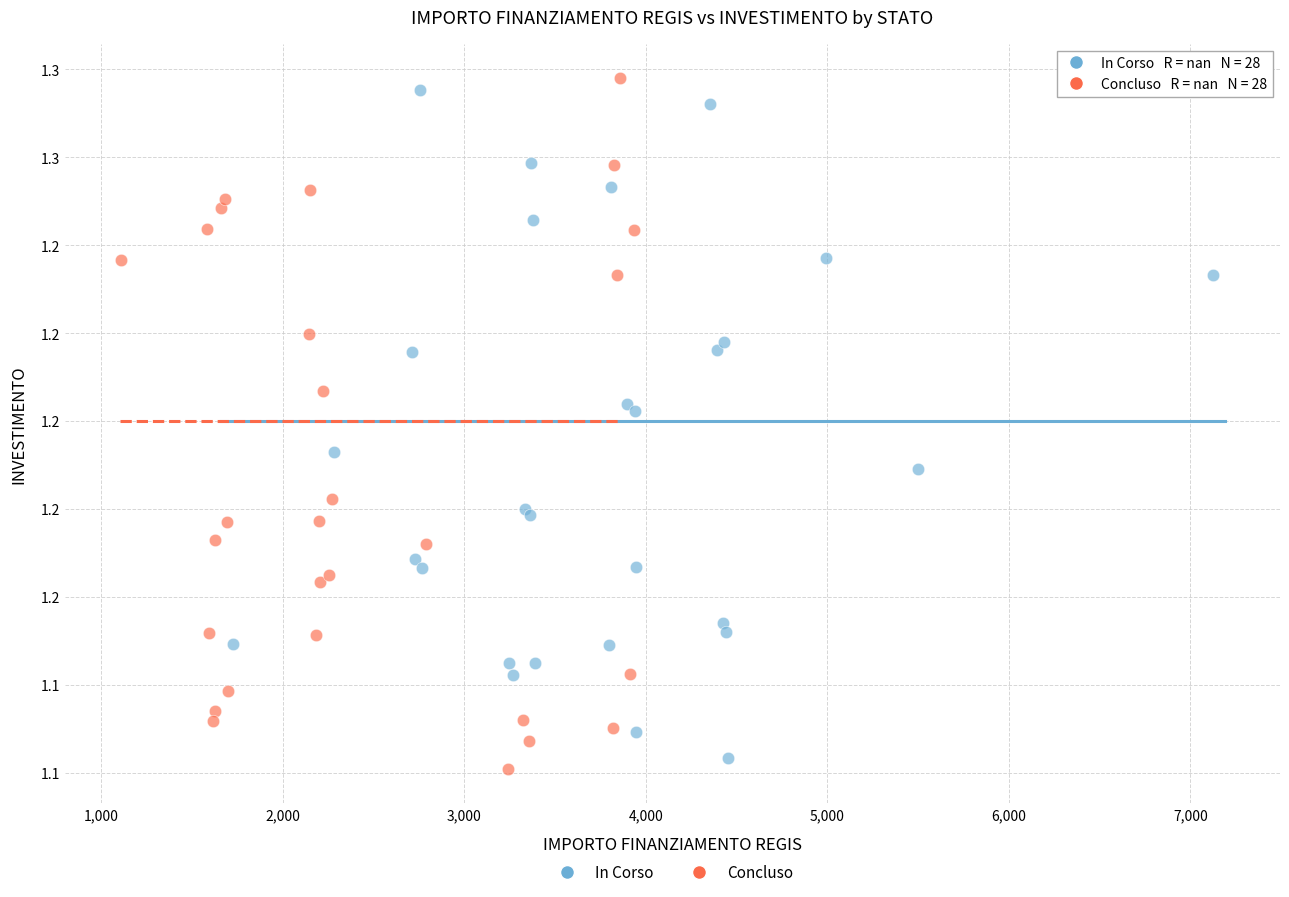

Which series has the widest spread of Y values?

Concluso